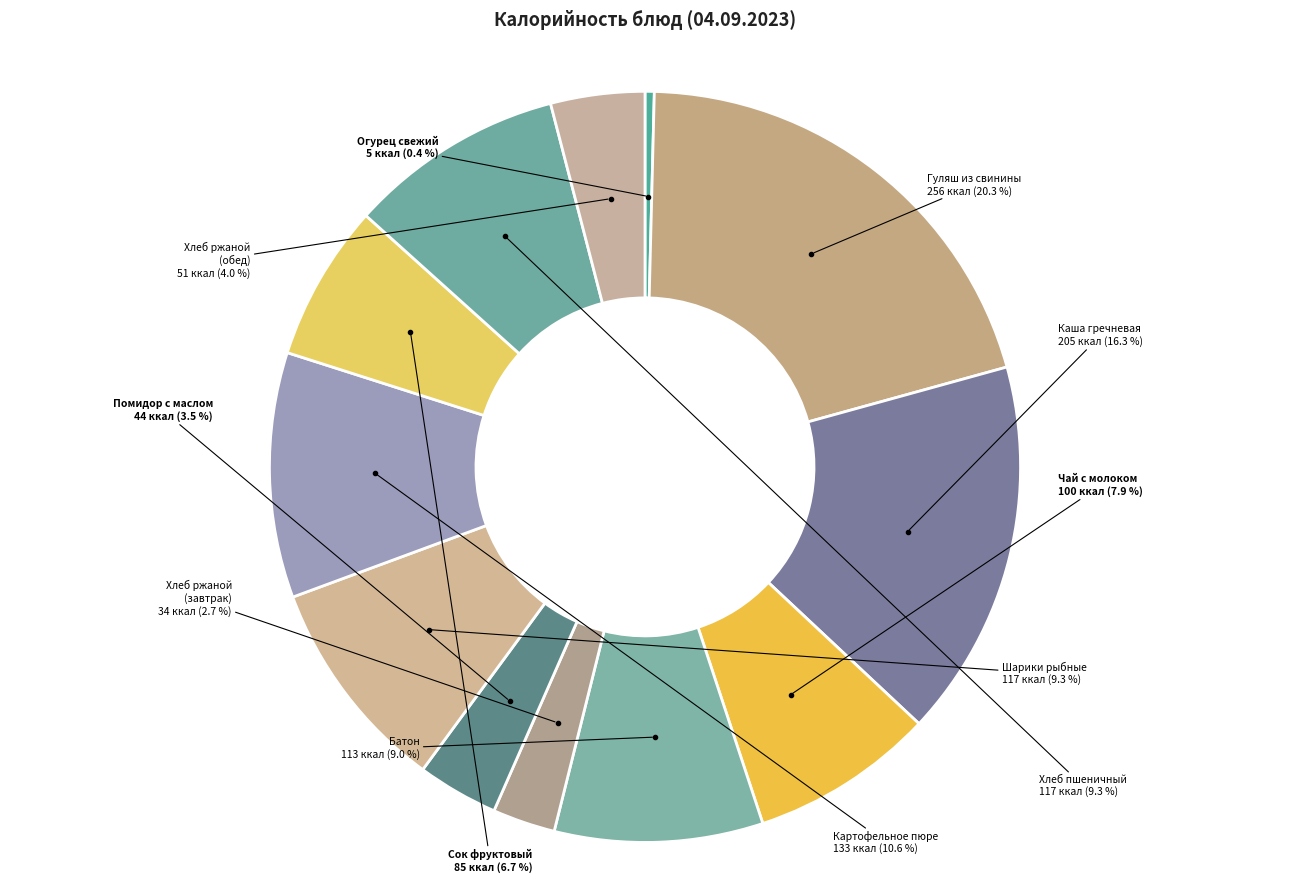

Is there a majority slice in this chart?

No